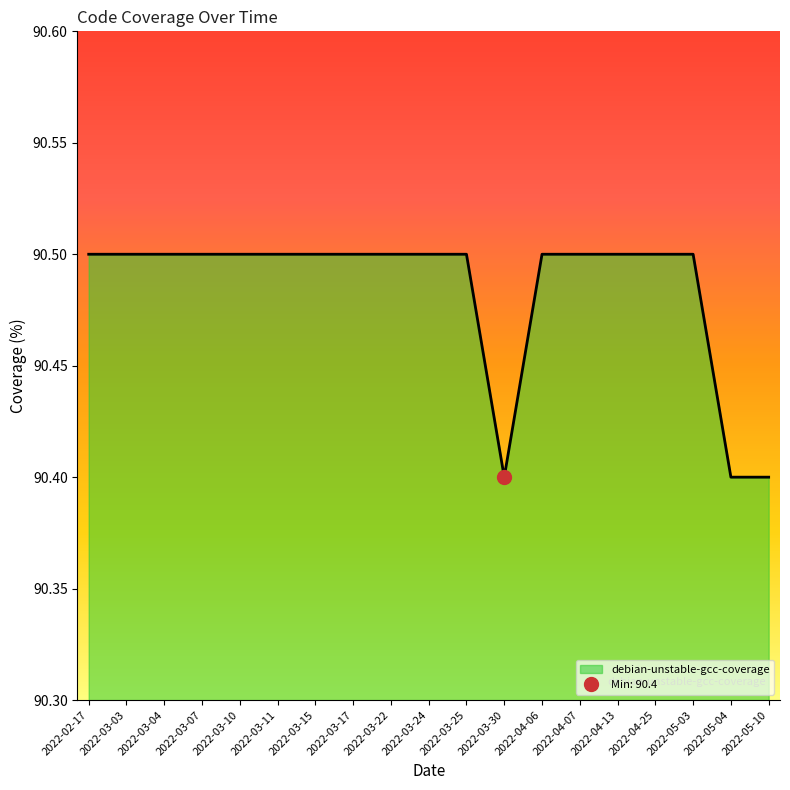

What is the label of the 15th point from the right?

2022-03-10